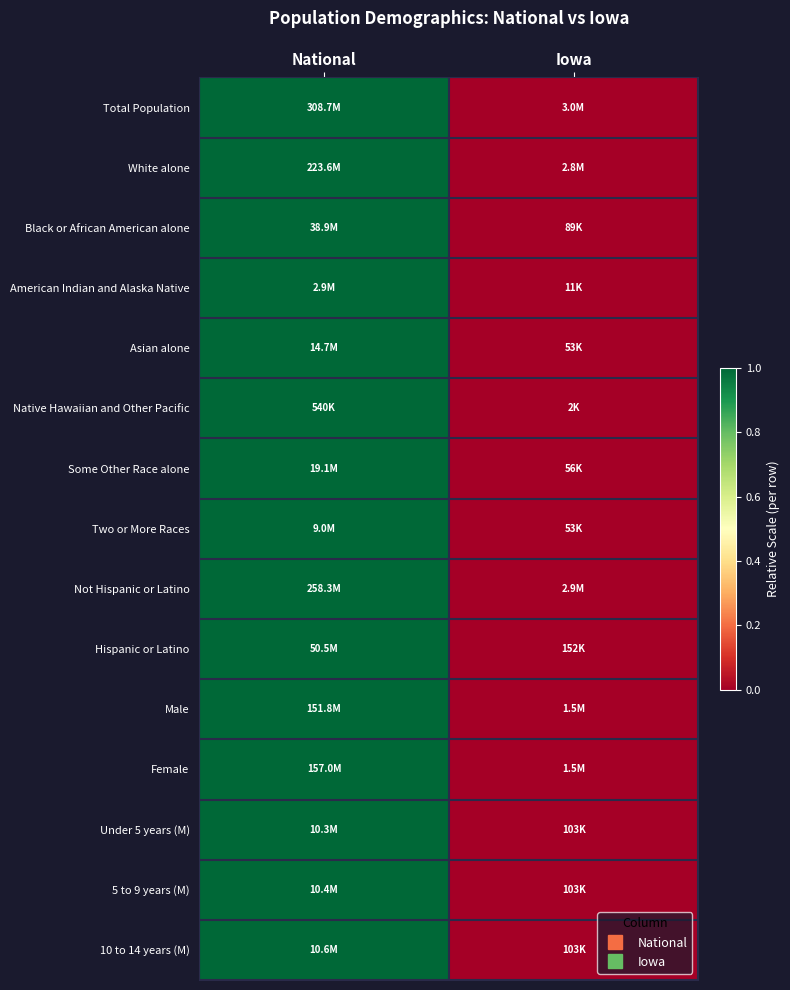

At how many categories does at least one series exceed 0?

1